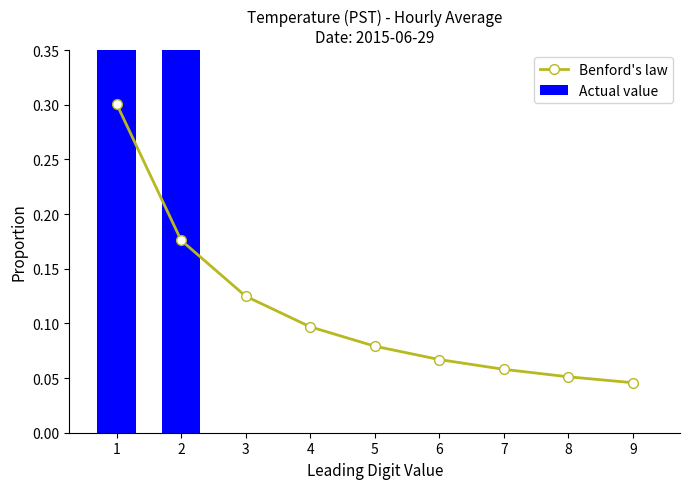

At which label is Actual value closest to 0?

3